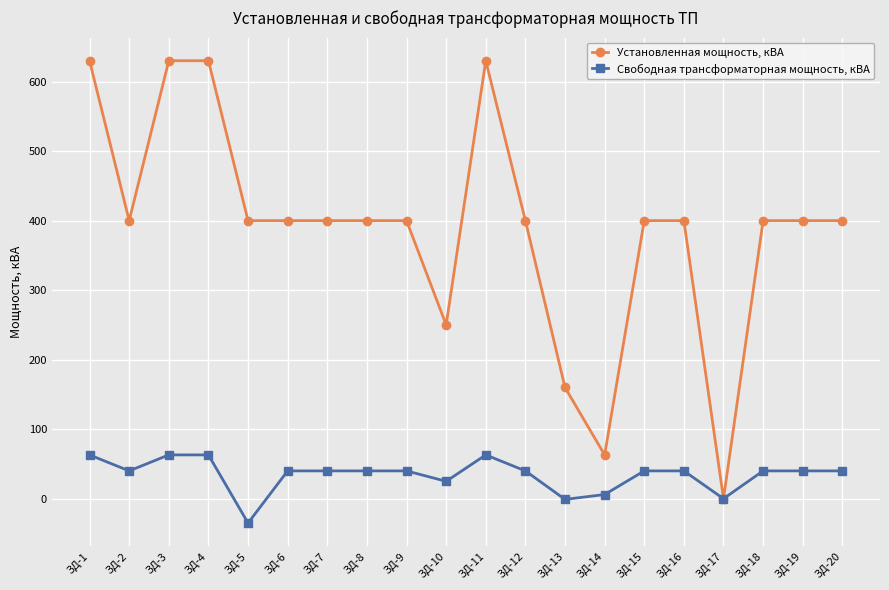

Does the chart display data point markers on the line(s)?

Yes